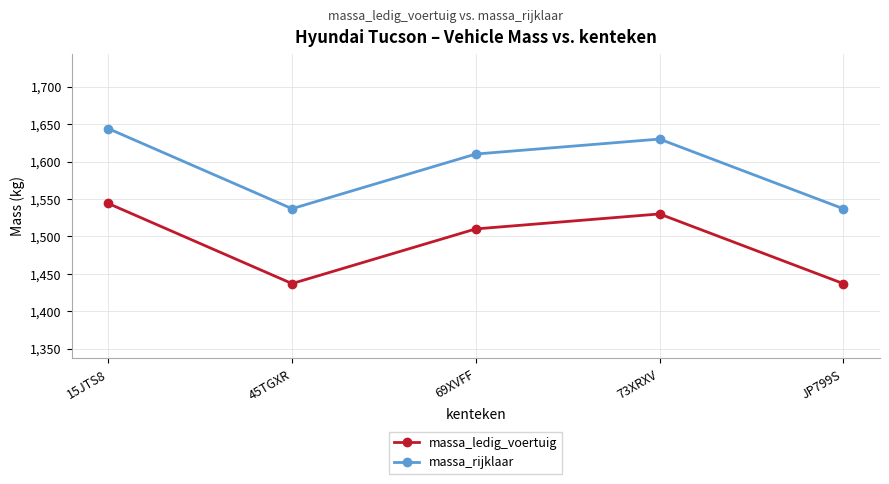

What is the sum of the massa_ledig_voertuig values at 69XVFF and 45TGXR?

2947